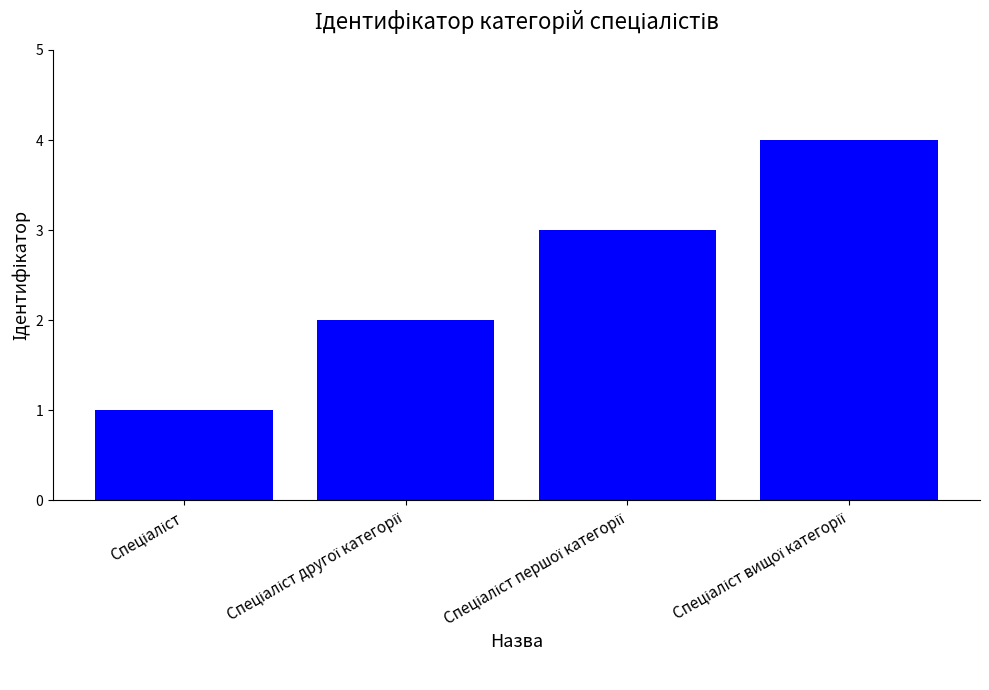

Reading left to right, what are all the values shown in this chart?

1	2	3	4